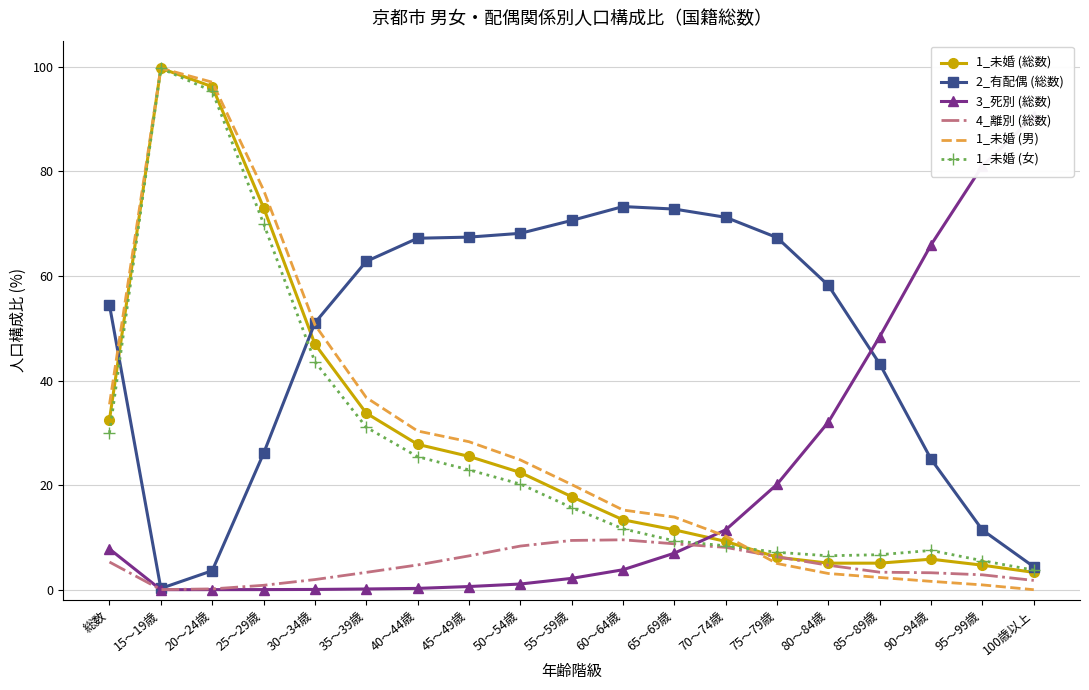

Is it true that 3_死別 (総数) equals 0.2 at 40～44歳?

False